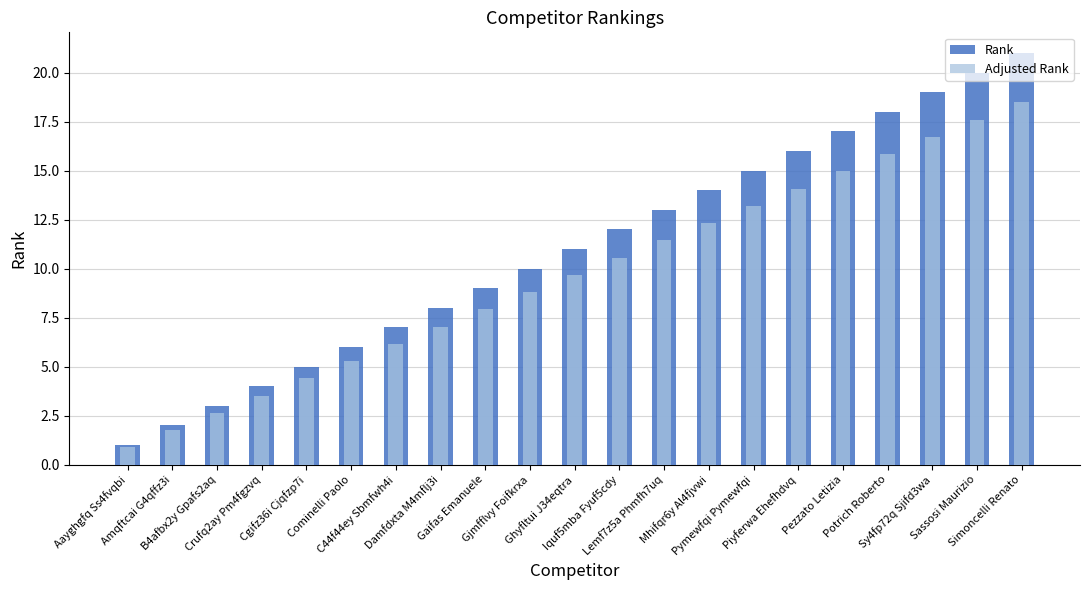

How many bars are there in total?

42